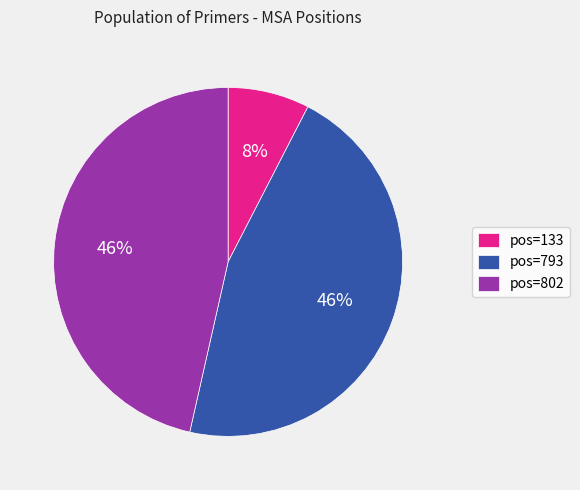

To the nearest percent, what is the average slice percentage?

33%